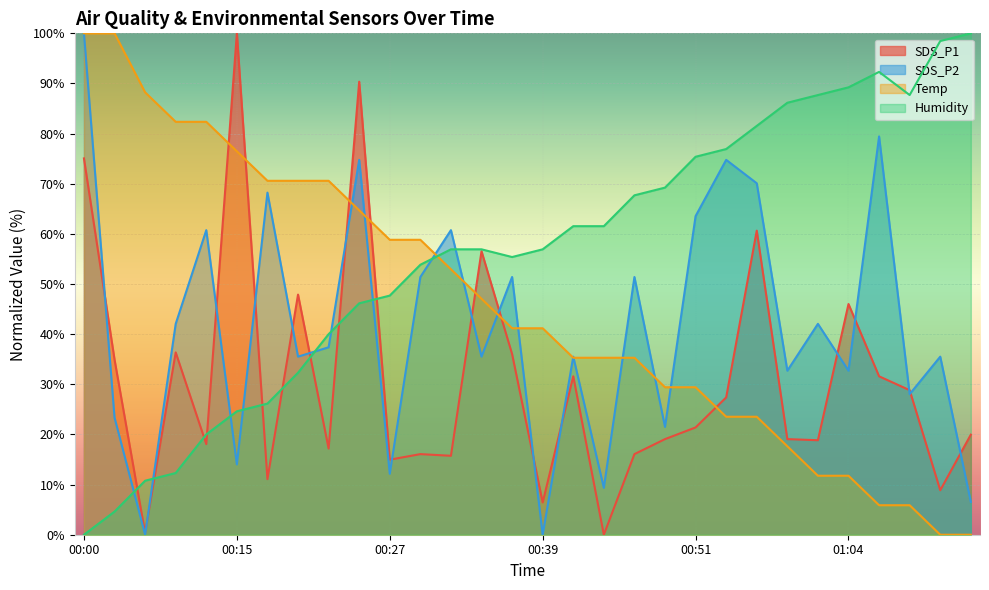

What is the maximum value for Humidity?

100.0